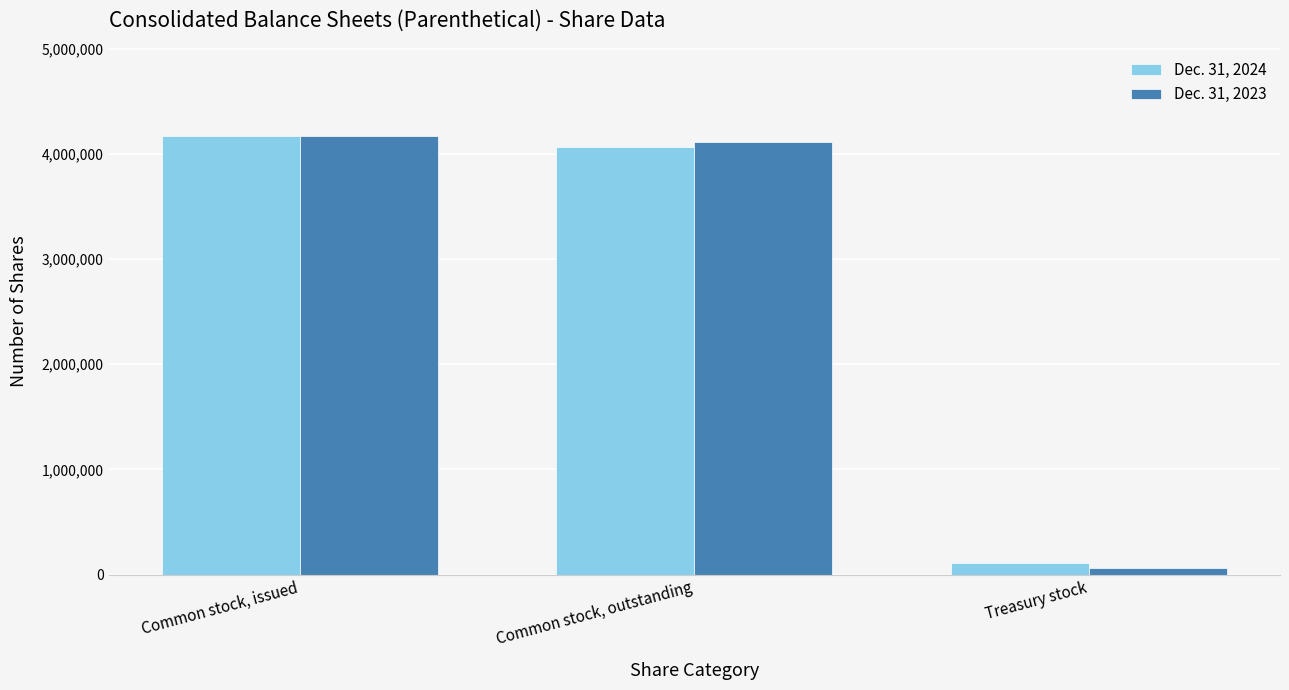

At which label does Dec. 31, 2023 reach its minimum?

Treasury stock